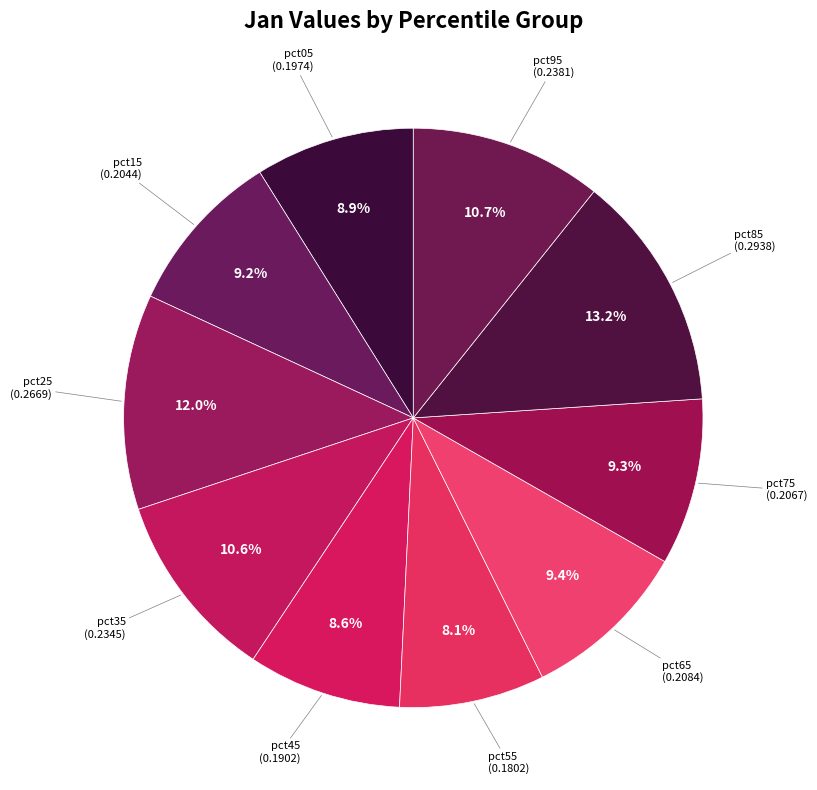

Between pct85 and pct25, which is larger?

pct85